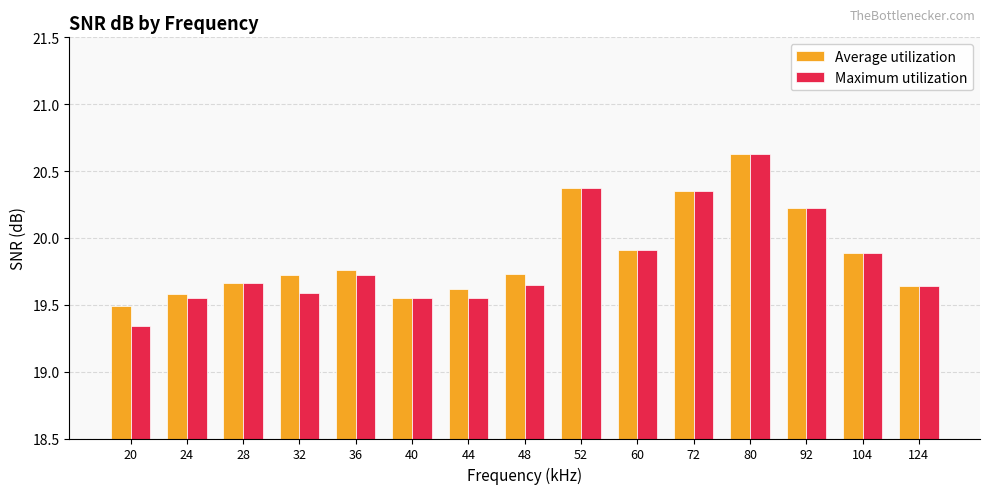

List the series in order of their overall mean, highest first.

Average utilization, Maximum utilization